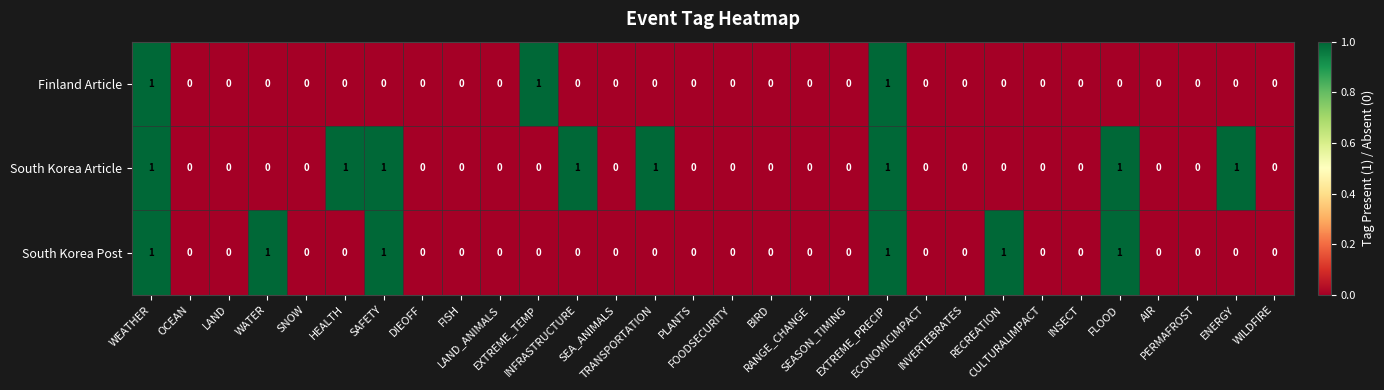

List the series in order of their overall mean, highest first.

South Korea Article, South Korea Post, Finland Article